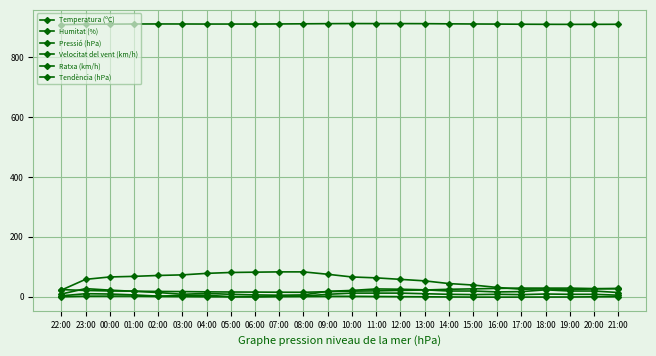

Reading left to right, list all the values displayed in this chart.

Temperatura (ºC): 22:00=23.8	23:00=20.8	00:00=19.2	01:00=18.5	02:00=17.6	03:00=17.1	04:00=16.3	05:00=15.7	06:00=15.4	07:00=15.0	08:00=14.8	09:00=16.7	10:00=18.6	11:00=19.5	12:00=21.1	13:00=22.4	14:00=24.8	15:00=26.2	16:00=27.7	17:00=28.8	18:00=28.7	19:00=28.7	20:00=27.2	21:00=26.2
Humitat (%): 22:00=22.0	23:00=58.0	00:00=66.0	01:00=68.0	02:00=71.0	03:00=73.0	04:00=78.0	05:00=81.0	06:00=82.0	07:00=83.0	08:00=83.0	09:00=75.0	10:00=66.0	11:00=63.0	12:00=58.0	13:00=53.0	14:00=44.0	15:00=39.0	16:00=31.0	17:00=25.0	18:00=26.0	19:00=24.0	20:00=26.0	21:00=28.0
Pressió (hPa): 22:00=909.6	23:00=910.8	00:00=911.2	01:00=911.7	02:00=911.8	03:00=911.7	04:00=911.5	05:00=911.5	06:00=911.5	07:00=911.8	08:00=912.3	09:00=912.8	10:00=913.1	11:00=913.0	12:00=913.0	13:00=912.8	14:00=912.2	15:00=911.7	16:00=911.4	17:00=910.9	18:00=910.6	19:00=910.4	20:00=910.5	21:00=910.7
Velocitat del vent (km/h): 22:00=3.0	23:00=10.0	00:00=9.0	01:00=6.0	02:00=2.0	03:00=4.0	04:00=5.0	05:00=0.0	06:00=0.0	07:00=2.0	08:00=2.0	09:00=8.0	10:00=12.0	11:00=12.0	12:00=12.0	13:00=10.0	14:00=8.0	15:00=7.0	16:00=8.0	17:00=7.0	18:00=9.0	19:00=8.0	20:00=8.0	21:00=5.0
Ratxa (km/h): 22:00=9.0	23:00=27.0	00:00=22.0	01:00=18.0	02:00=14.0	03:00=8.0	04:00=11.0	05:00=8.0	06:00=6.0	07:00=5.0	08:00=6.0	09:00=18.0	10:00=21.0	11:00=26.0	12:00=25.0	13:00=23.0	14:00=19.0	15:00=19.0	16:00=16.0	17:00=17.0	18:00=23.0	19:00=19.0	20:00=19.0	21:00=14.0
Tendència (hPa): 22:00=0.0	23:00=1.8	00:00=1.9	01:00=2.1	02:00=1.0	03:00=0.5	04:00=-0.2	05:00=-0.3	06:00=-0.2	07:00=0.3	08:00=0.8	09:00=1.3	10:00=1.3	11:00=0.7	12:00=0.2	13:00=-0.3	14:00=-0.8	15:00=-1.3	16:00=-1.4	17:00=-1.3	18:00=-1.1	19:00=-1.0	20:00=-0.4	21:00=0.1